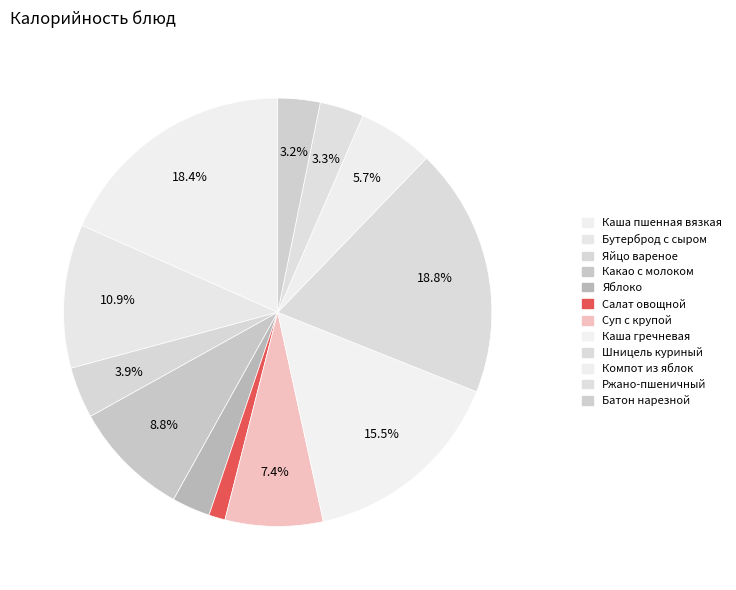

How many slices are in this pie chart?

12